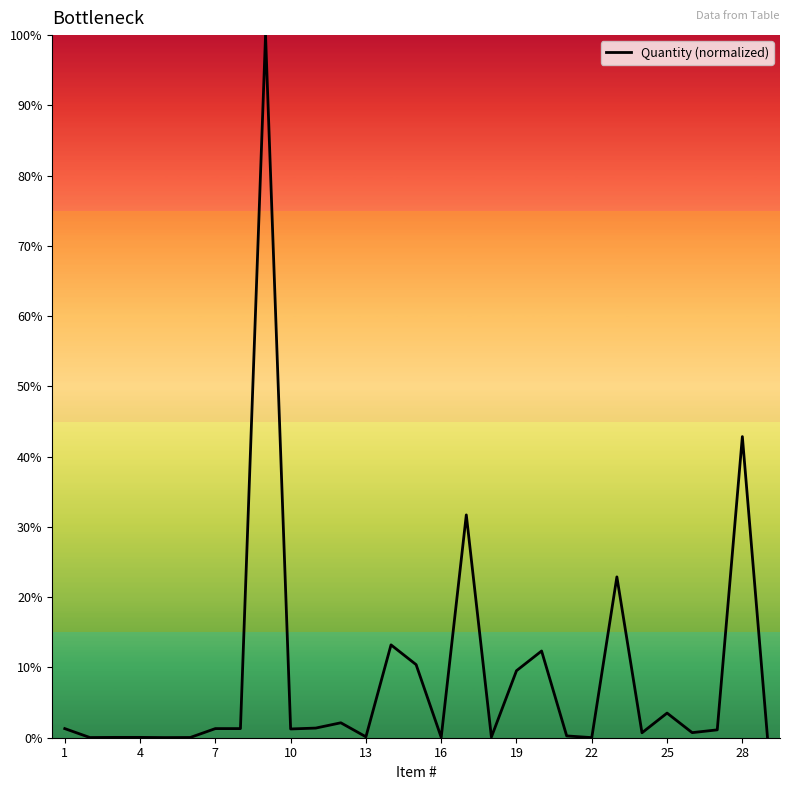

How many lines are shown in the chart?

1